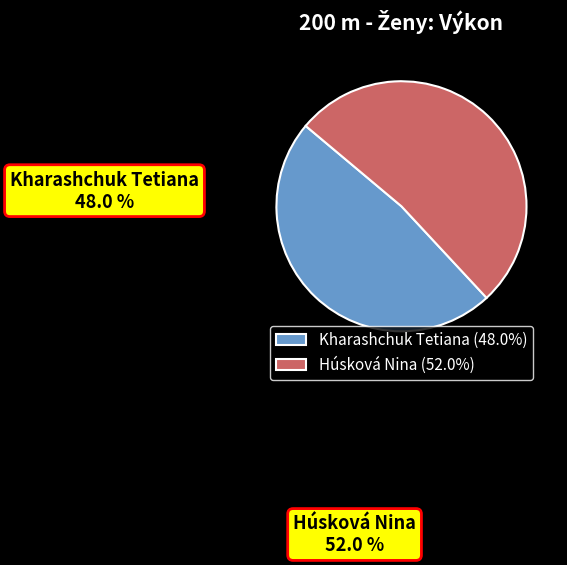

To the nearest percent, what is the difference between the largest and smallest slice percentages?

4%